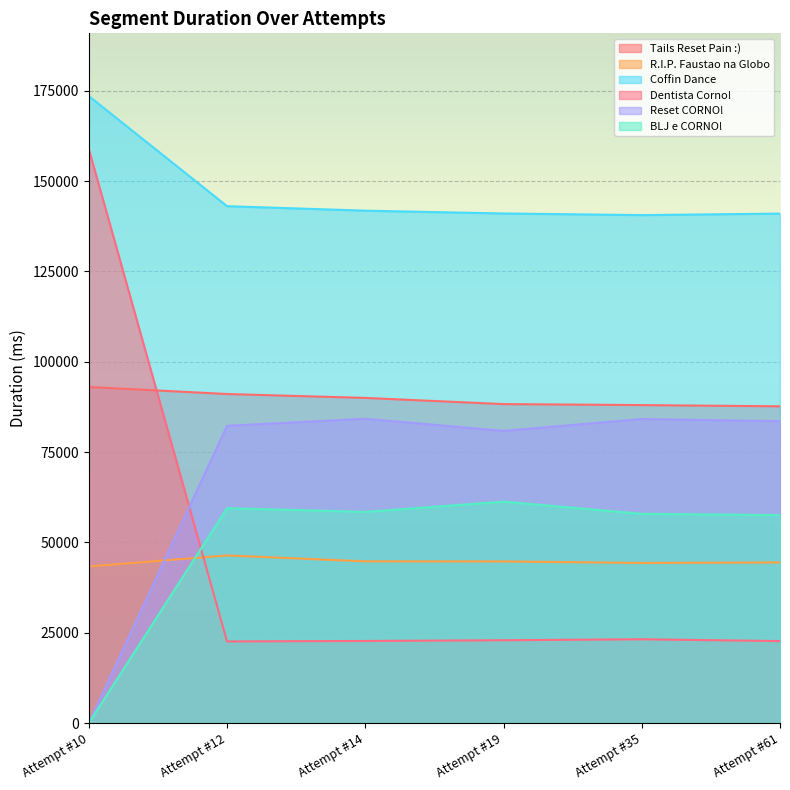

Where is R.I.P. Faustao na Globo nearest to the value 44883?

Attempt #14